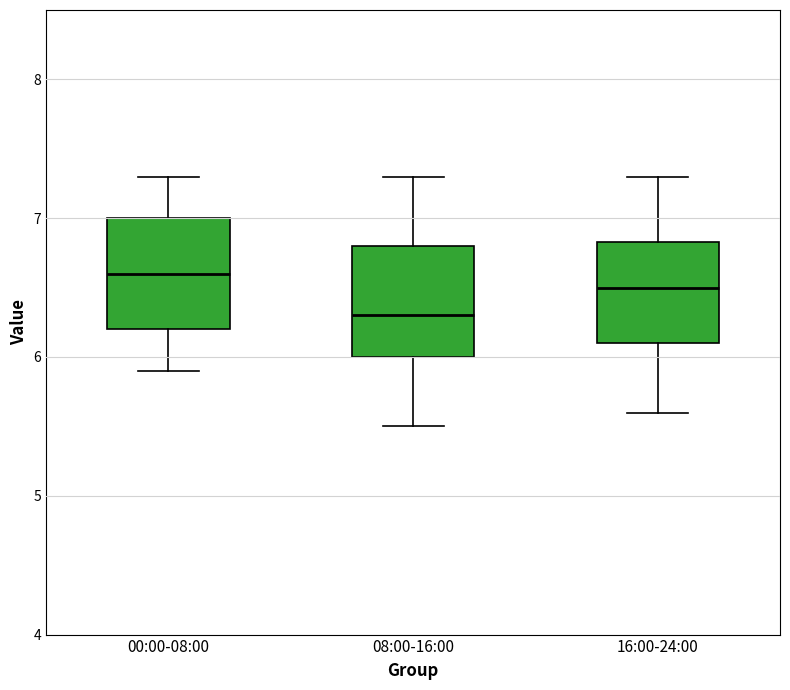

Reading left to right, read every box against the y-axis: the position of its median line, the range the box covers, and the ends of its whiskers. The values are not printed on the chart, so give them approximately, as read against the axis.

00:00-08:00: median 6.6, box 6.2 to 7.0, whiskers 5.9 to 7.3
08:00-16:00: median 6.3, box 6.0 to 6.8, whiskers 5.5 to 7.3
16:00-24:00: median 6.5, box 6.1 to 6.8, whiskers 5.6 to 7.3